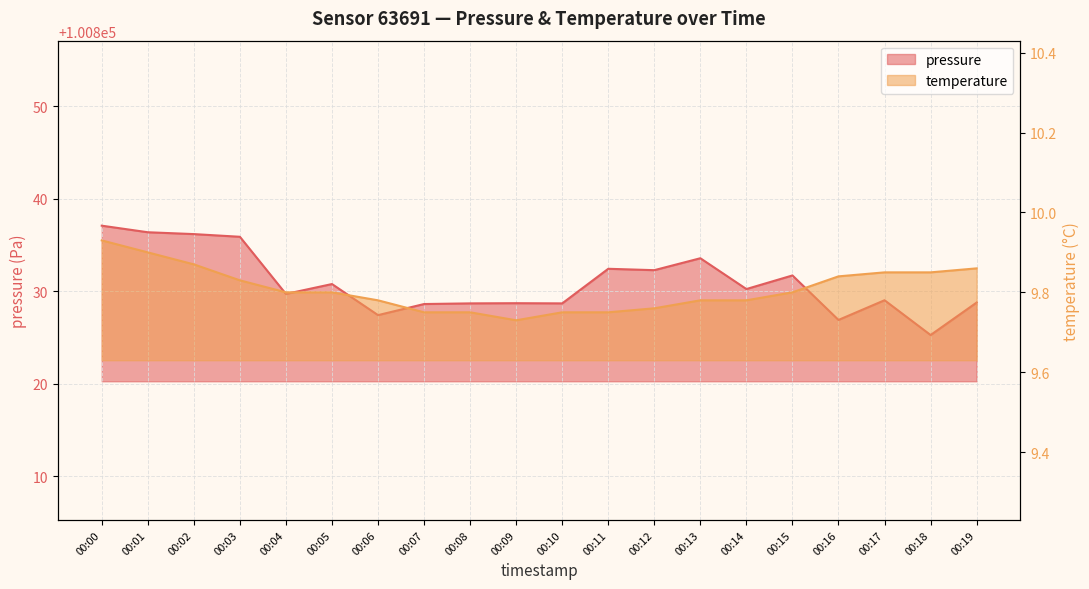

The pressure series shows 100833.6 at 00:13. True or false?

True